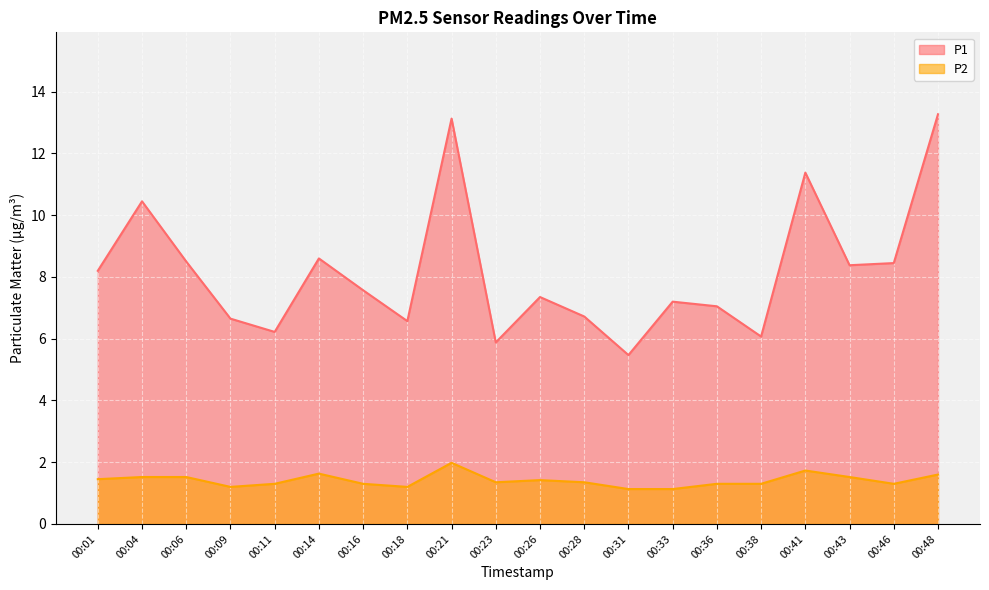

Is the value of P1 at 00:01 greater than the value of P2 at 00:43?

Yes